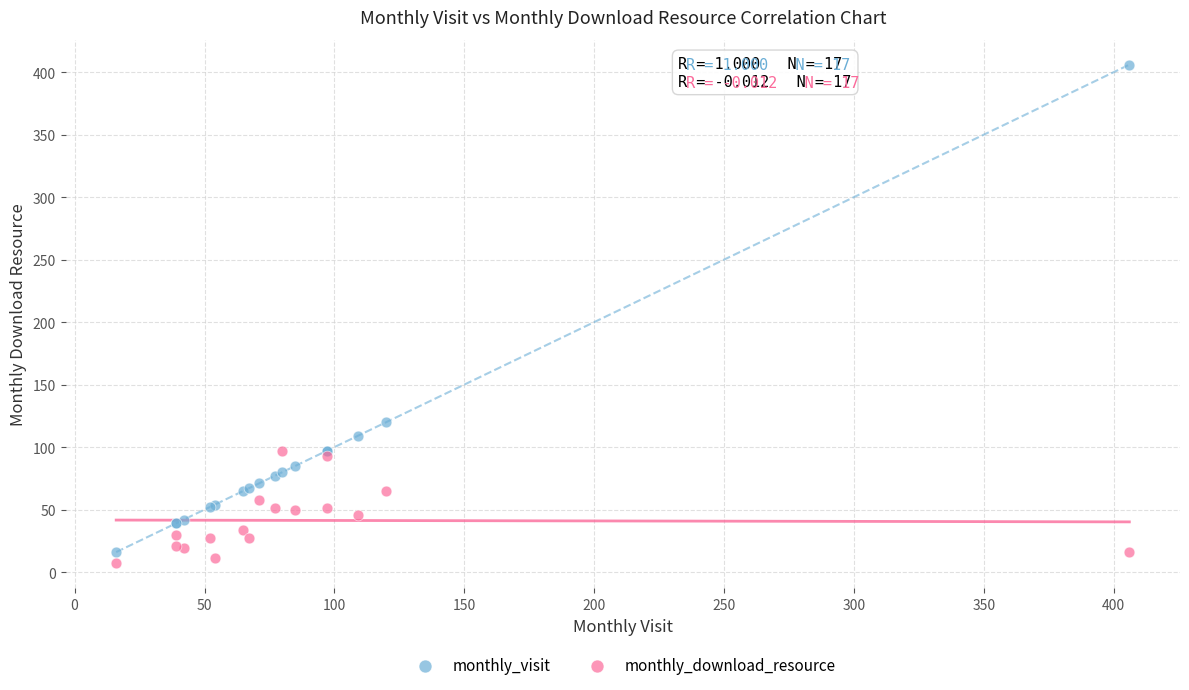

Across all series, what Y value is closest to 206?

120